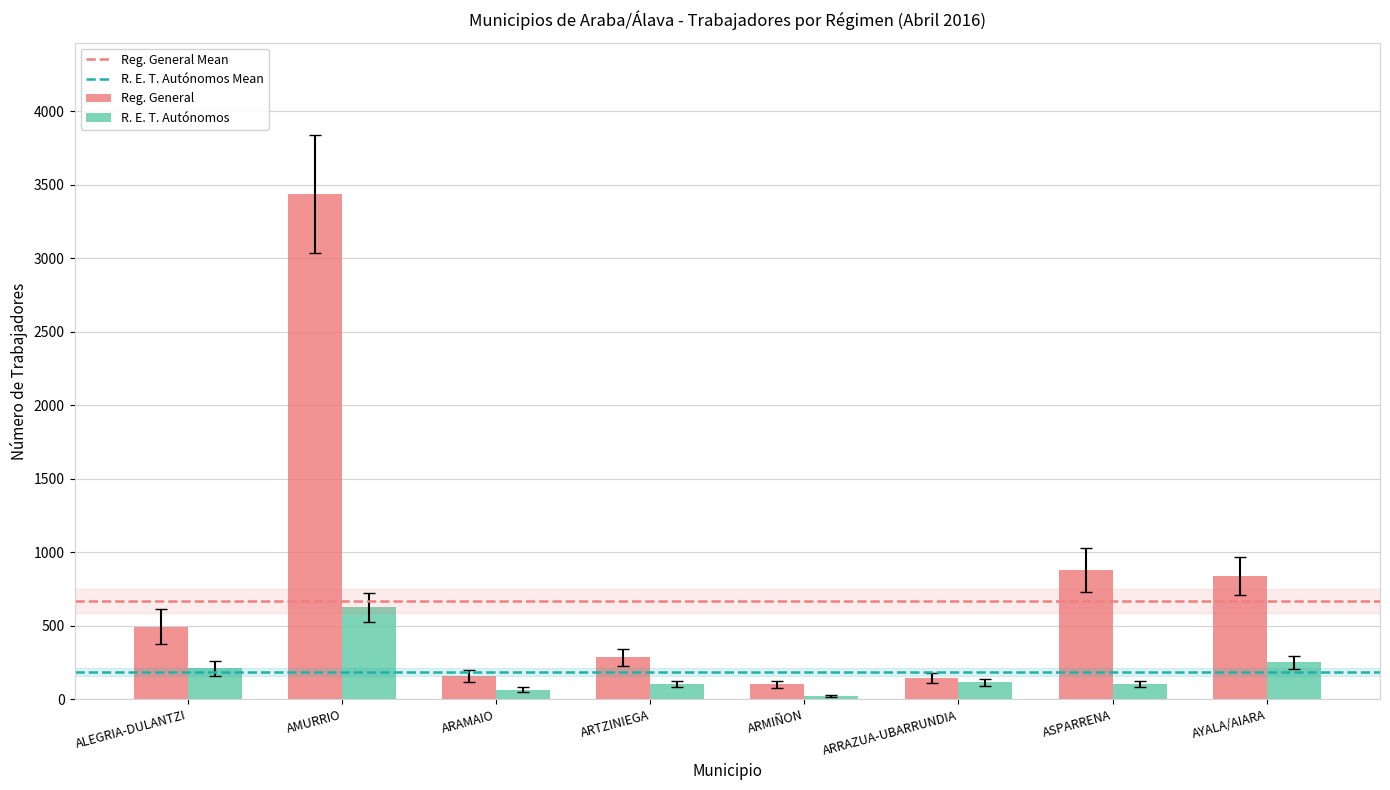

What is the difference between the Reg. General values at ARTZINIEGA and AYALA/AIARA?

557